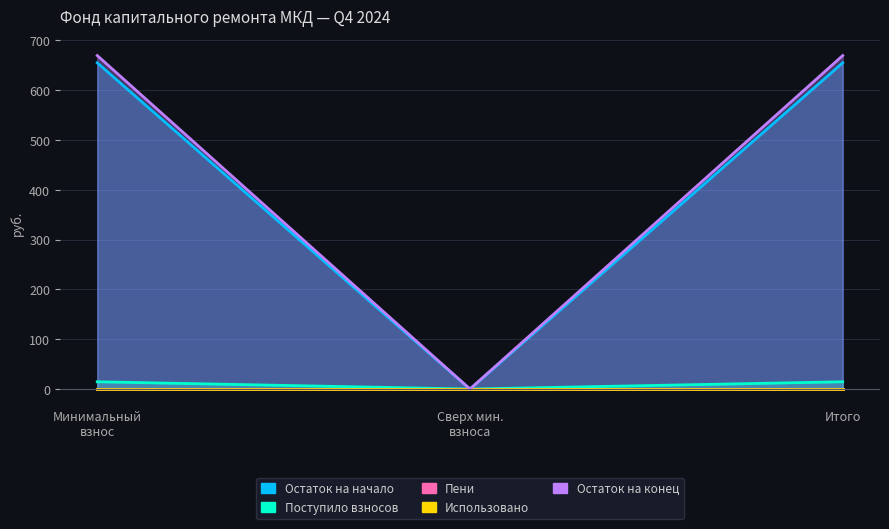

Count the number of categories in the chart.

3